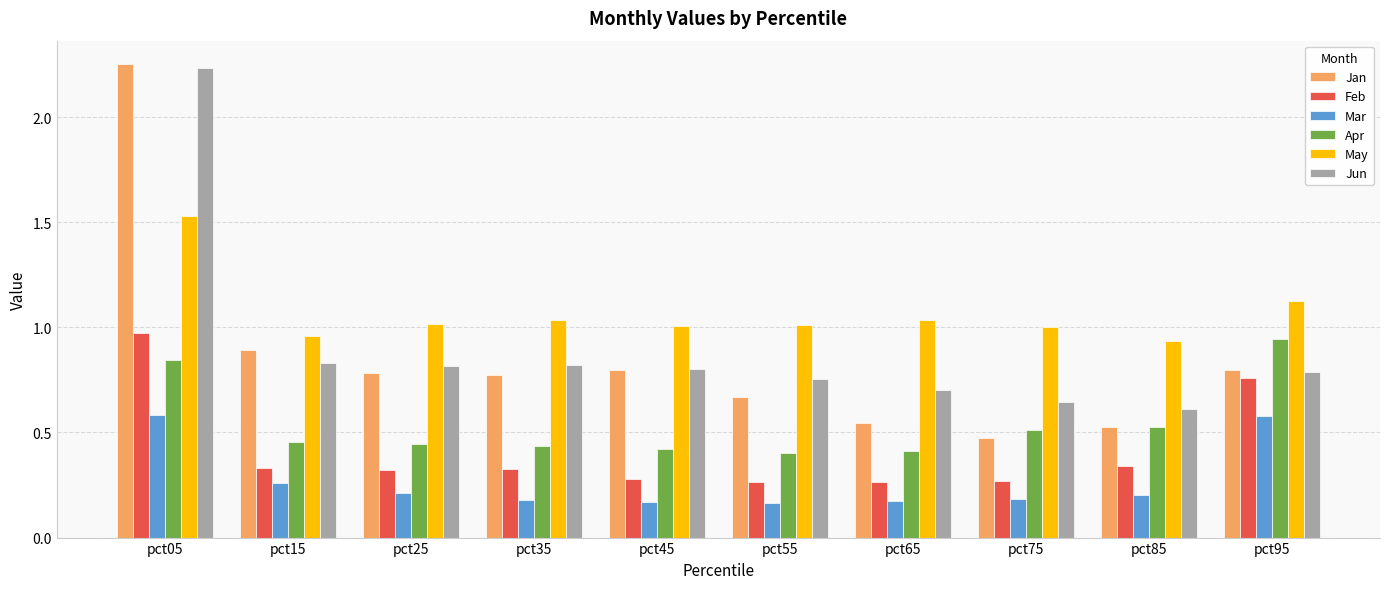

What are all the series names shown in the legend?

Jan, Feb, Mar, Apr, May, Jun